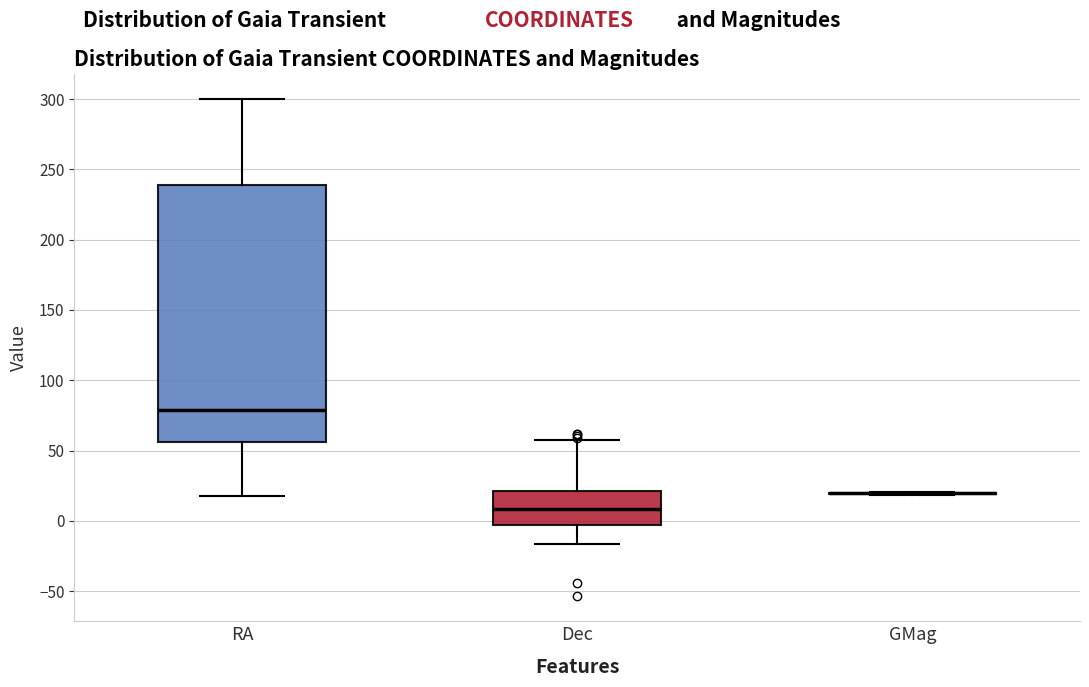

Reading left to right, read every box against the y-axis: the position of its median line, the range the box covers, and the ends of its whiskers. The values are not printed on the chart, so give them approximately, as read against the axis.

RA: median 80, box 55 to 240, whiskers 15 to 300
Dec: median 10, box -5 to 20, whiskers -15 to 55
GMag: box collapsed to a line at 20, whiskers 20 to 20